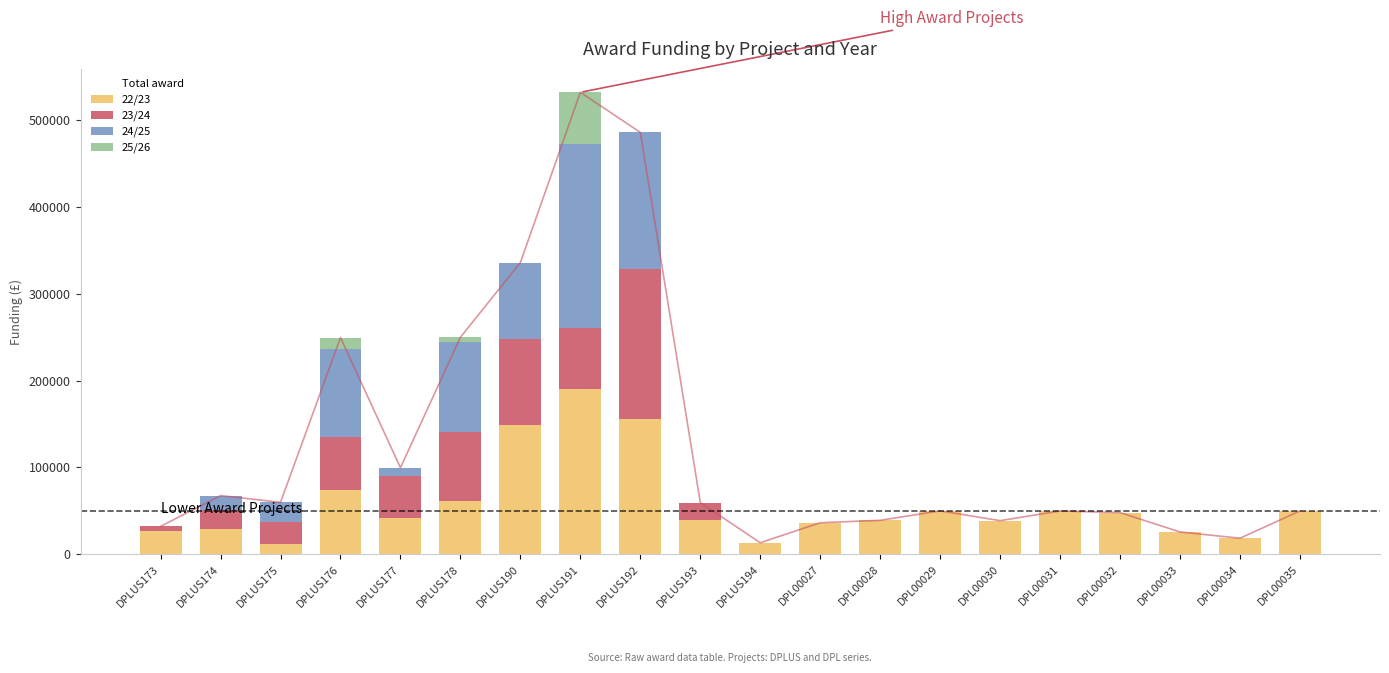

Reading left to right, transcribe all the data shown in this chart.

22/23: DPLUS173=26302.0	DPLUS174=28847.6	DPLUS175=12105.2	DPLUS176=73688.0	DPLUS177=41270.0	DPLUS178=61478.0	DPLUS190=149465.0	DPLUS191=189979.0	DPLUS192=156201.0	DPLUS193=39725.0	DPLUS194=13275.0	DPL00027=36355.0	DPL00028=39127.0	DPL00029=49998.0	DPL00030=38741.0	DPL00031=49896.0	DPL00032=48024.0	DPL00033=25709.1	DPL00034=18500.0	DPL00035=49917.6
23/24: DPLUS173=5832.0	DPLUS174=21952.6	DPLUS175=25150.6	DPLUS176=61437.2	DPLUS177=48506.0	DPLUS178=78903.0	DPLUS190=98400.0	DPLUS191=70866.0	DPLUS192=172104.0	DPLUS193=19905.0	DPLUS194=0.0	DPL00027=0.0	DPL00028=0.0	DPL00029=0.0	DPL00030=0.0	DPL00031=0.0	DPL00032=0.0	DPL00033=0.0	DPL00034=0.0	DPL00035=0.0
24/25: DPLUS173=0.0	DPLUS174=16818.3	DPLUS175=22594.0	DPLUS176=101047.3	DPLUS177=9947.0	DPLUS178=104618.0	DPLUS190=88200.0	DPLUS191=211496.0	DPLUS192=157681.0	DPLUS193=0.0	DPLUS194=0.0	DPL00027=0.0	DPL00028=0.0	DPL00029=0.0	DPL00030=0.0	DPL00031=0.0	DPL00032=0.0	DPL00033=0.0	DPL00034=0.0	DPL00035=0.0
25/26: DPLUS173=0.0	DPLUS174=0.0	DPLUS175=0.0	DPLUS176=13444.5	DPLUS177=0.0	DPLUS178=5000.0	DPLUS190=0.0	DPLUS191=59841.0	DPLUS192=0.0	DPLUS193=0.0	DPLUS194=0.0	DPL00027=0.0	DPL00028=0.0	DPL00029=0.0	DPL00030=0.0	DPL00031=0.0	DPL00032=0.0	DPL00033=0.0	DPL00034=0.0	DPL00035=0.0